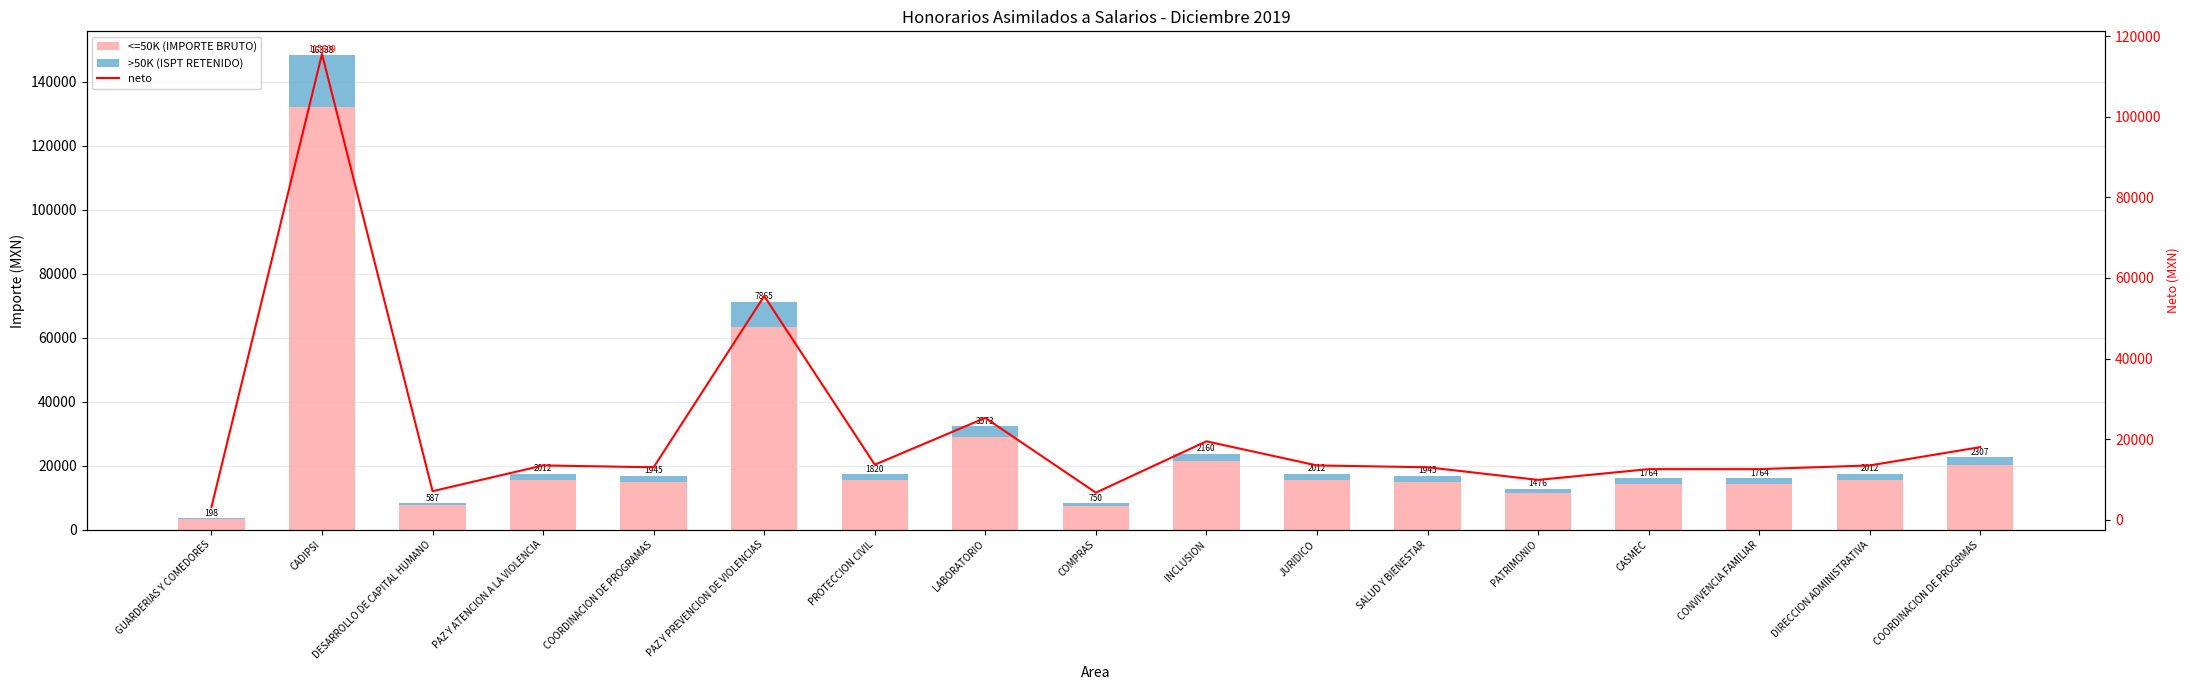

Which series has the largest total across all categories?

<=50K (IMPORTE BRUTO)